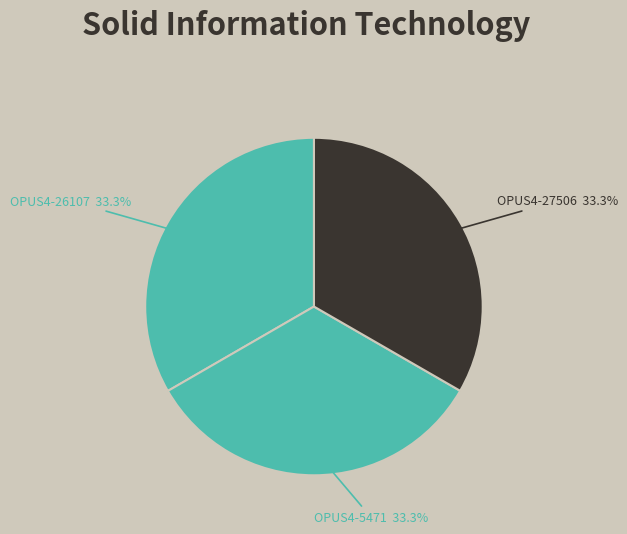

Combined, do OPUS4-5471 and OPUS4-27506 account for over 50%?

Yes